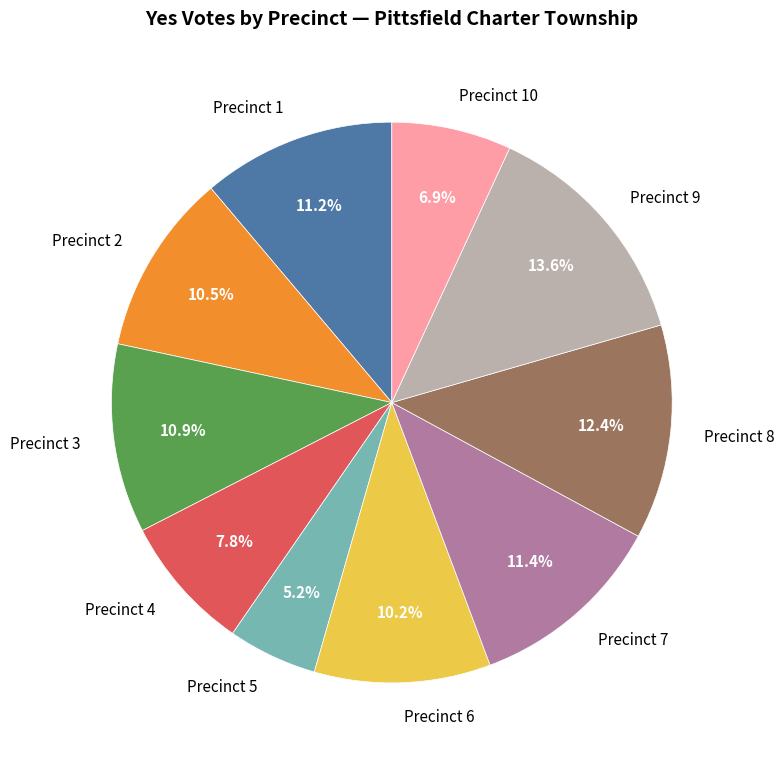

To the nearest percent, what percentage of the pie is Precinct 7?

11%